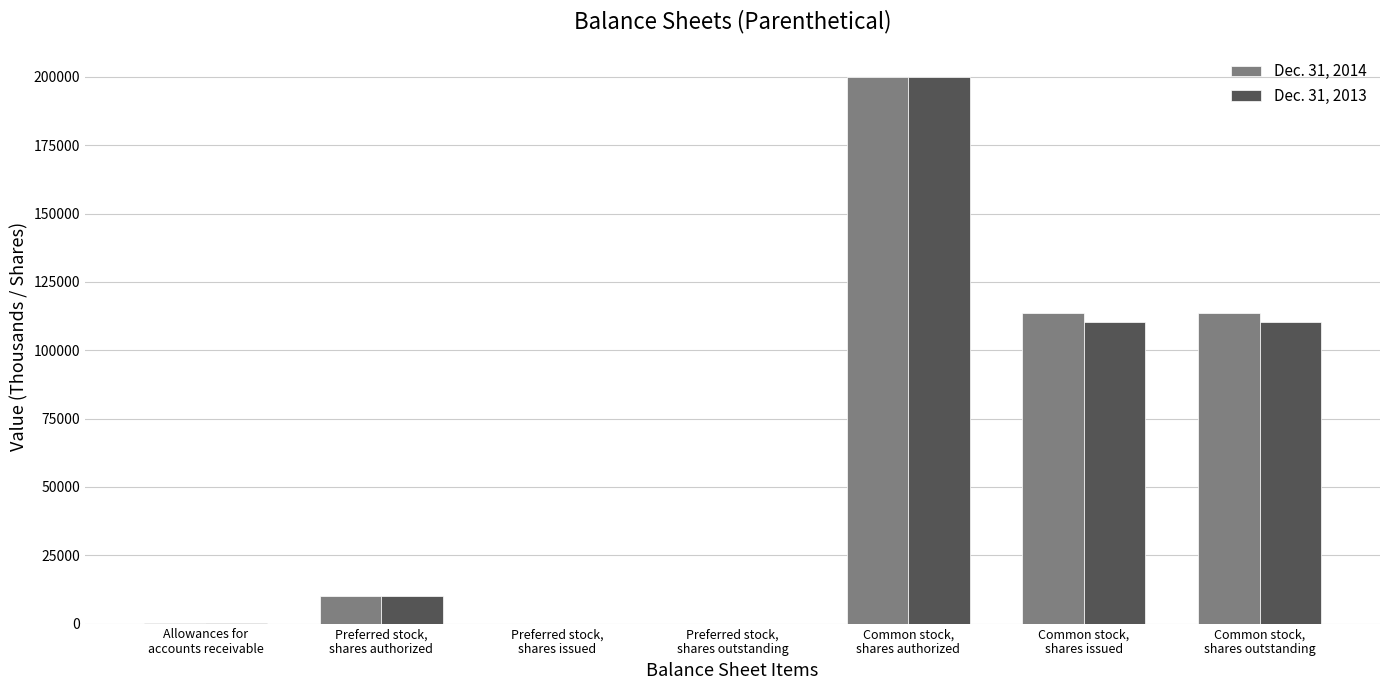

What is the sum of all Dec. 31, 2013 values?

430962